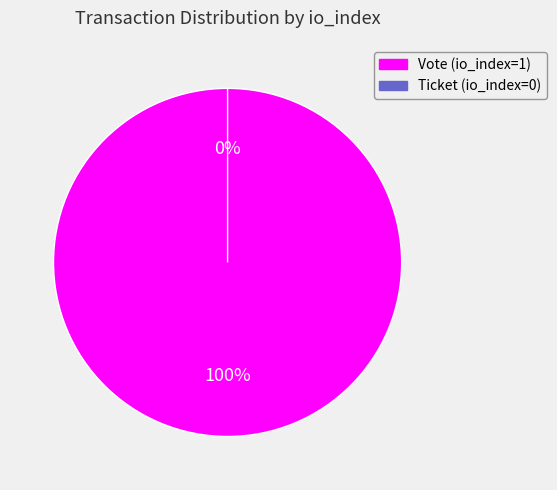

Which category has the smallest portion of the pie?

Ticket (io_index=0)